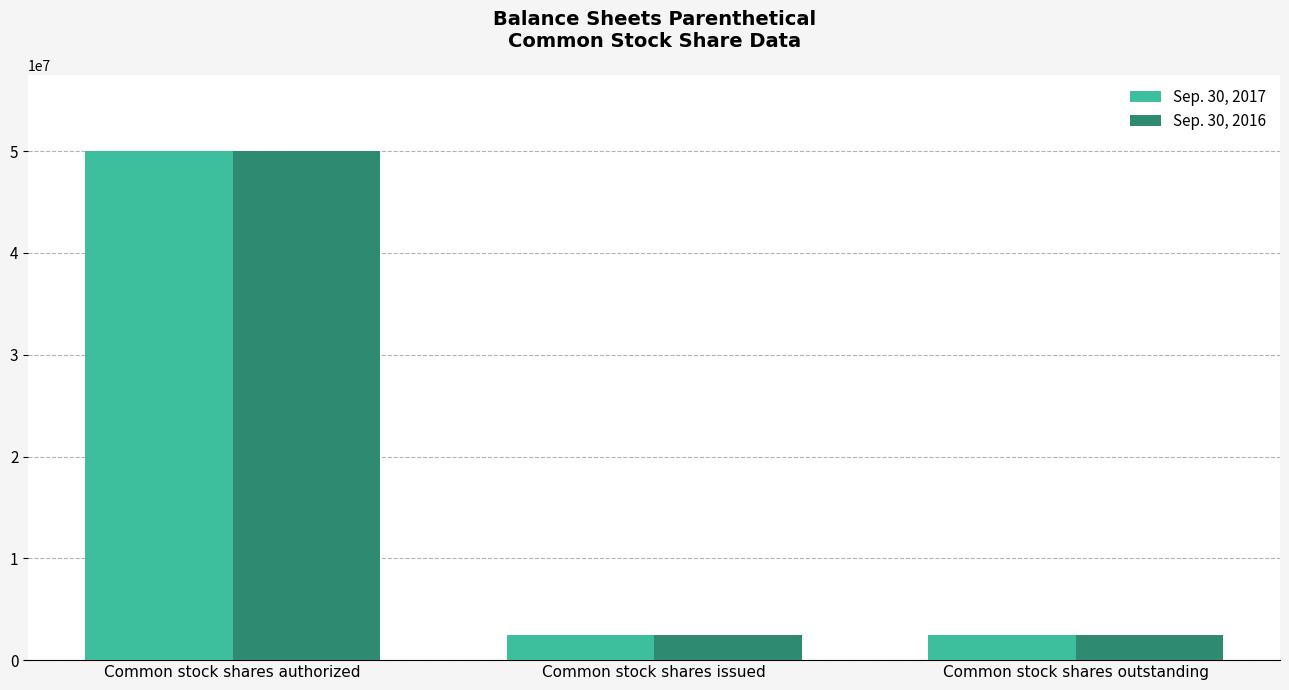

How many bars are there in each group?

2